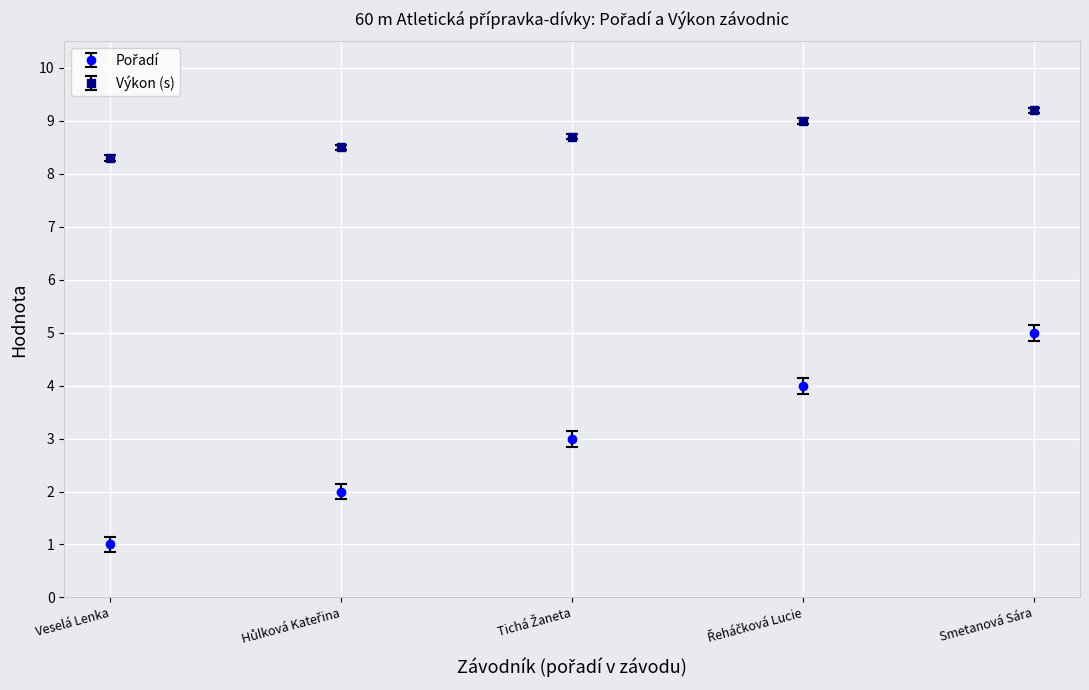

Which label corresponds to the smallest value in the chart?

Veselá Lenka